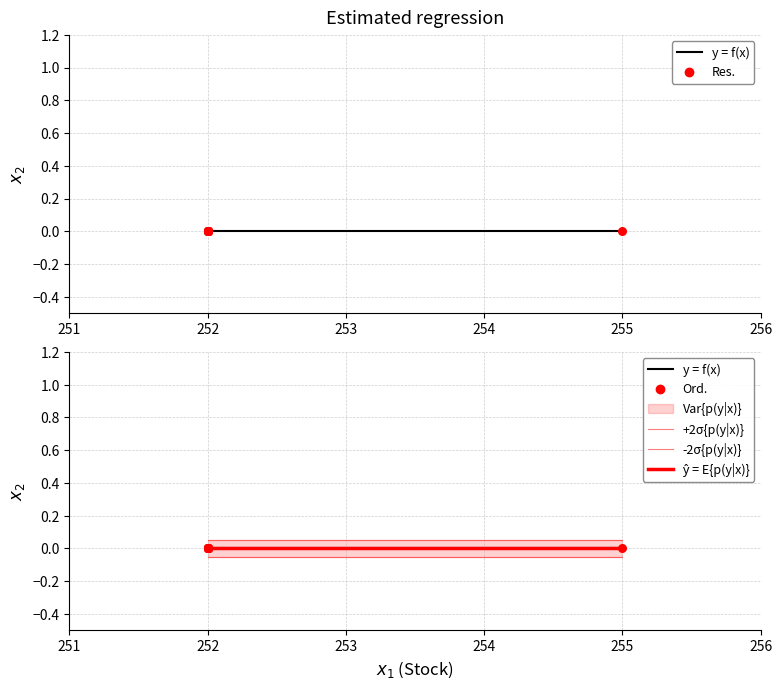

Which series has the largest total across all categories?

+2σ{p(y|x)}